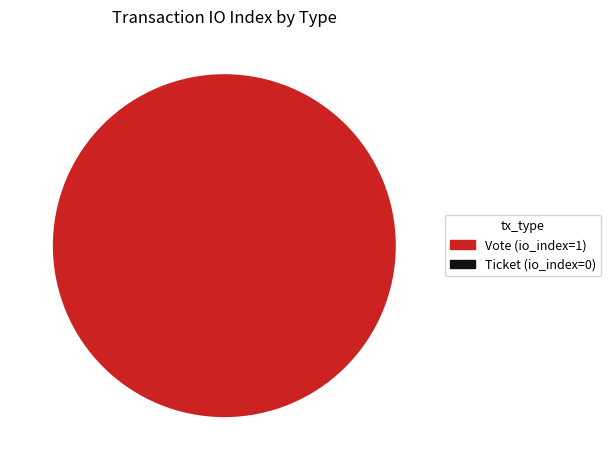

Does Vote (io_index=1) represent more than half of the total?

Yes